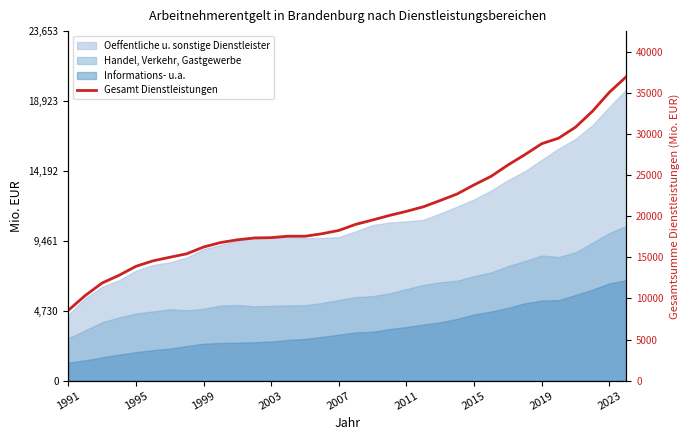

Reading right to left, transcribe all the data shown in this chart.

36982.4	35091.6	32780.1	30846.4	29508.5	28829.7	27494.0	26234.9	24852.4	23822.6	22718.4	21919.9	21152.5	20600.6	20103.0	19548.4	19017.5	18275.1	17871.3	17567.5	17574.1	17397.9	17357.1	17132.9	16800.6	16256.8	15429.2	15010.0	14568.9	13907.6	12814.3	11876.6	10354.7	8548.9